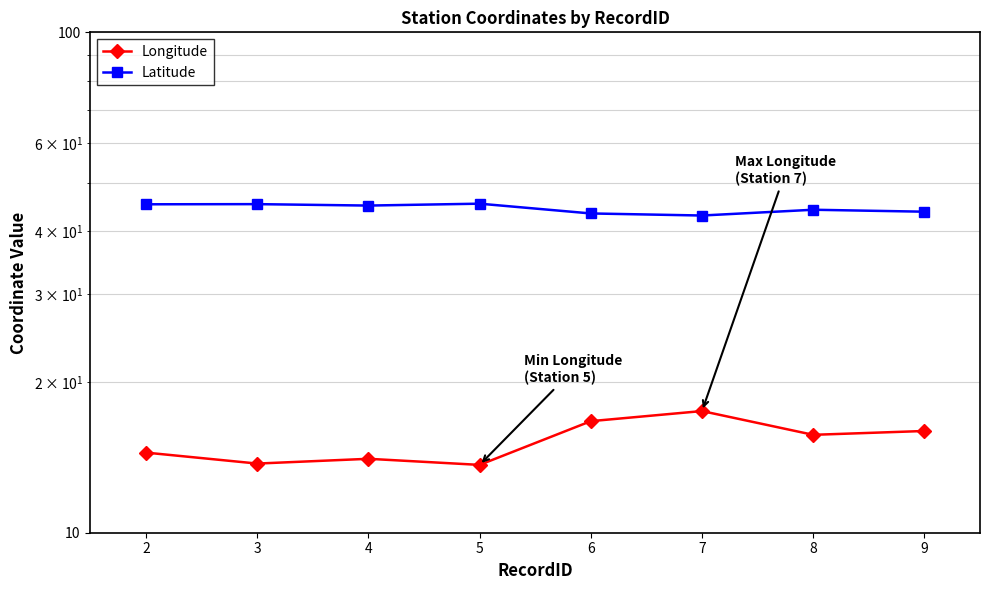

What is the approximate value of Latitude at 2?

45.3